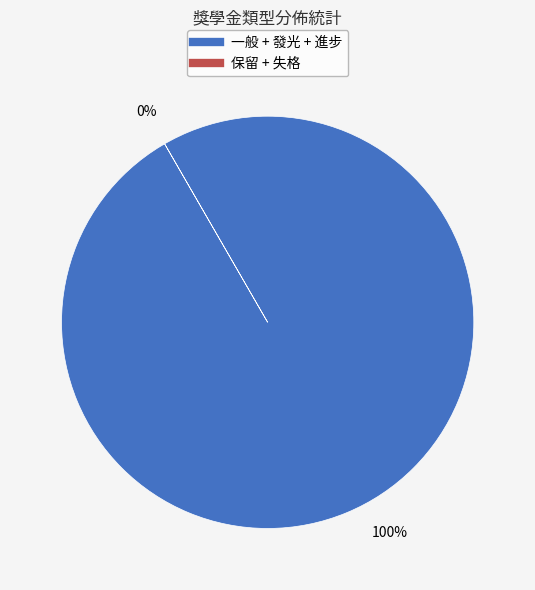

Which has a higher value, 發光 or 失格?

發光